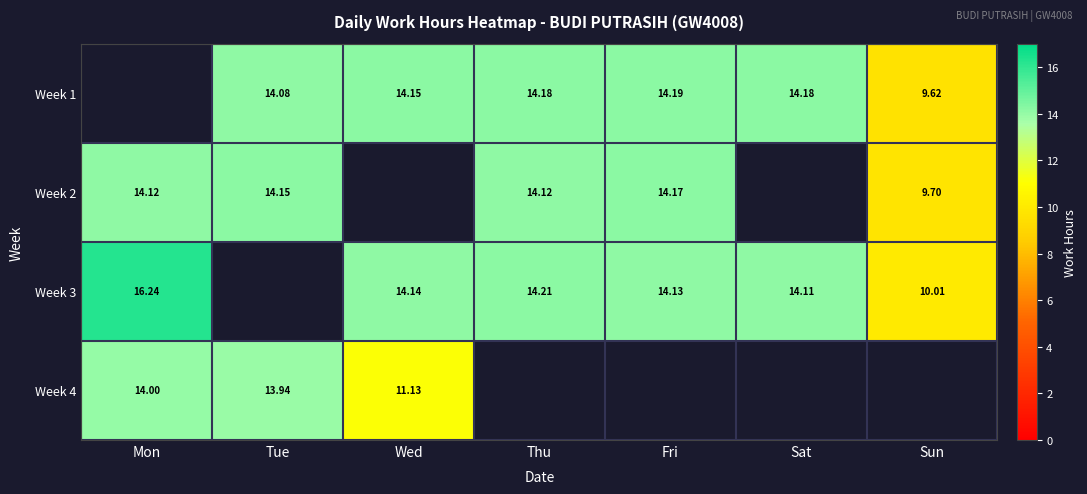

Is it true that Week 2 equals 14.1 at Mon?

True